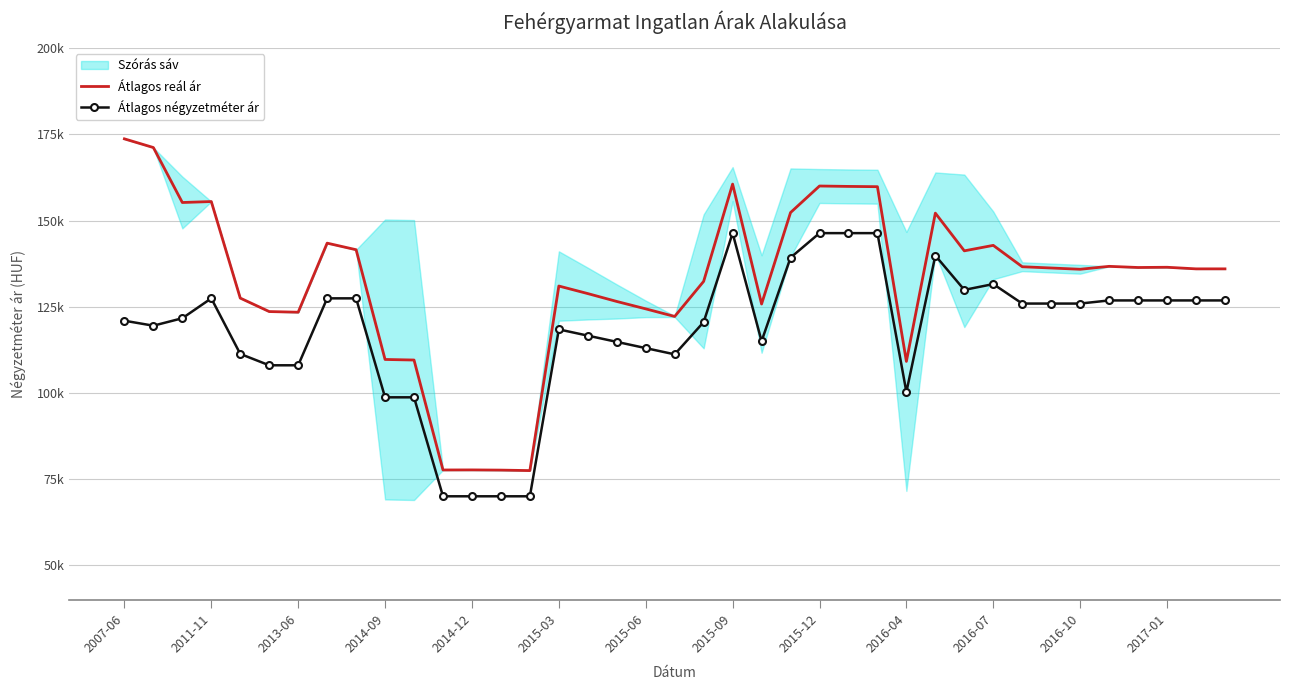

Between 2016-04 and 2014-09, which is larger?

2014-09